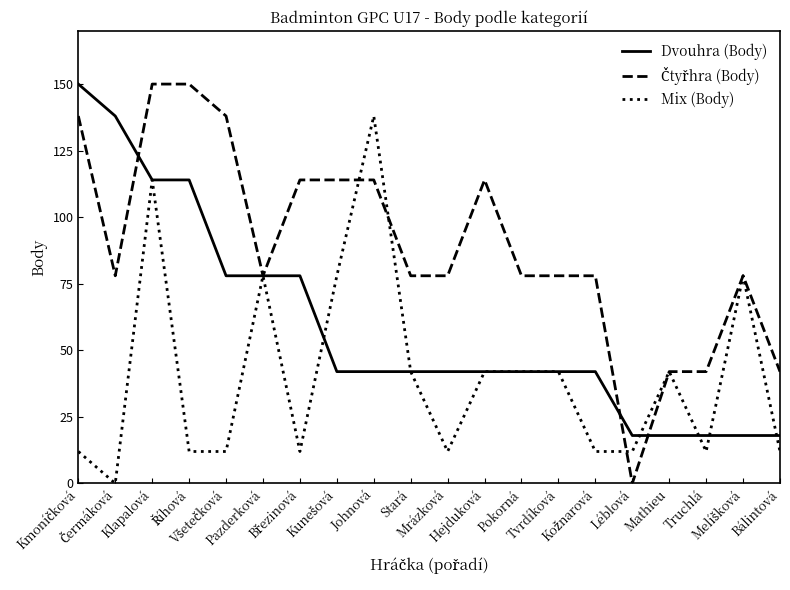

True or false: Mix (Body) has a value of 12 at Truchlá.

True